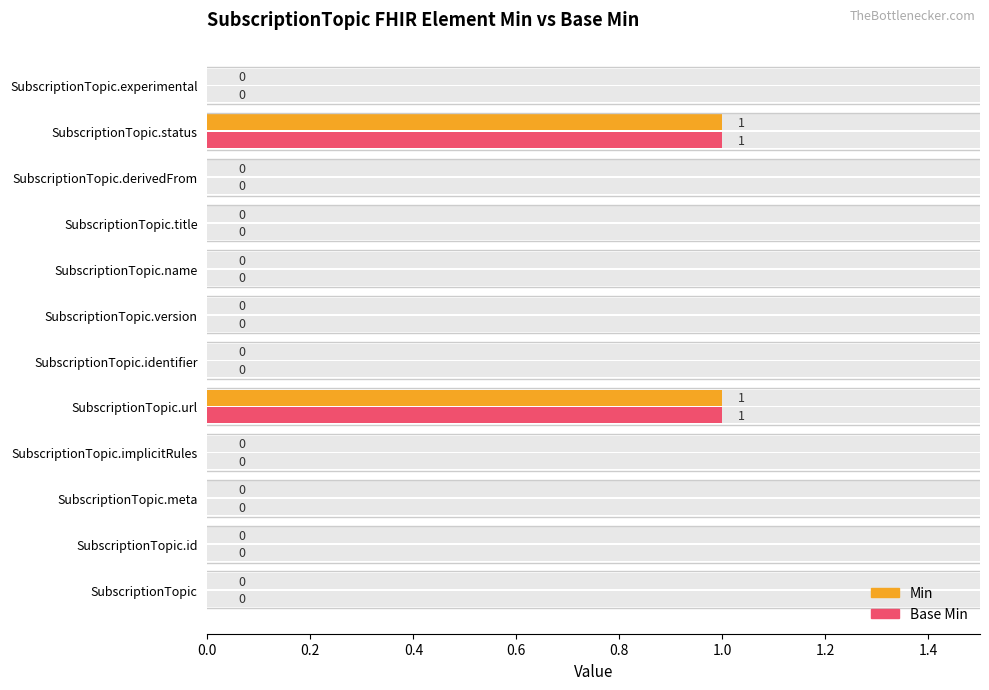

How many data points in Min are above 0?

2